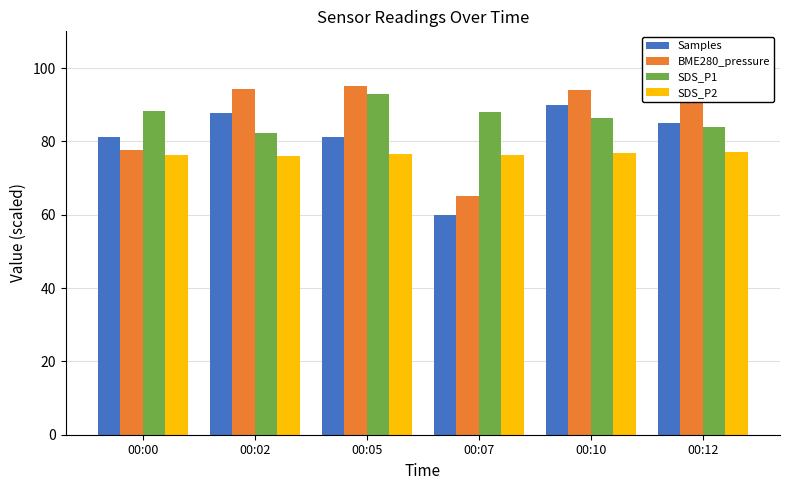

True or false: SDS_P2 has a value of 20.0 at 00:07.

False